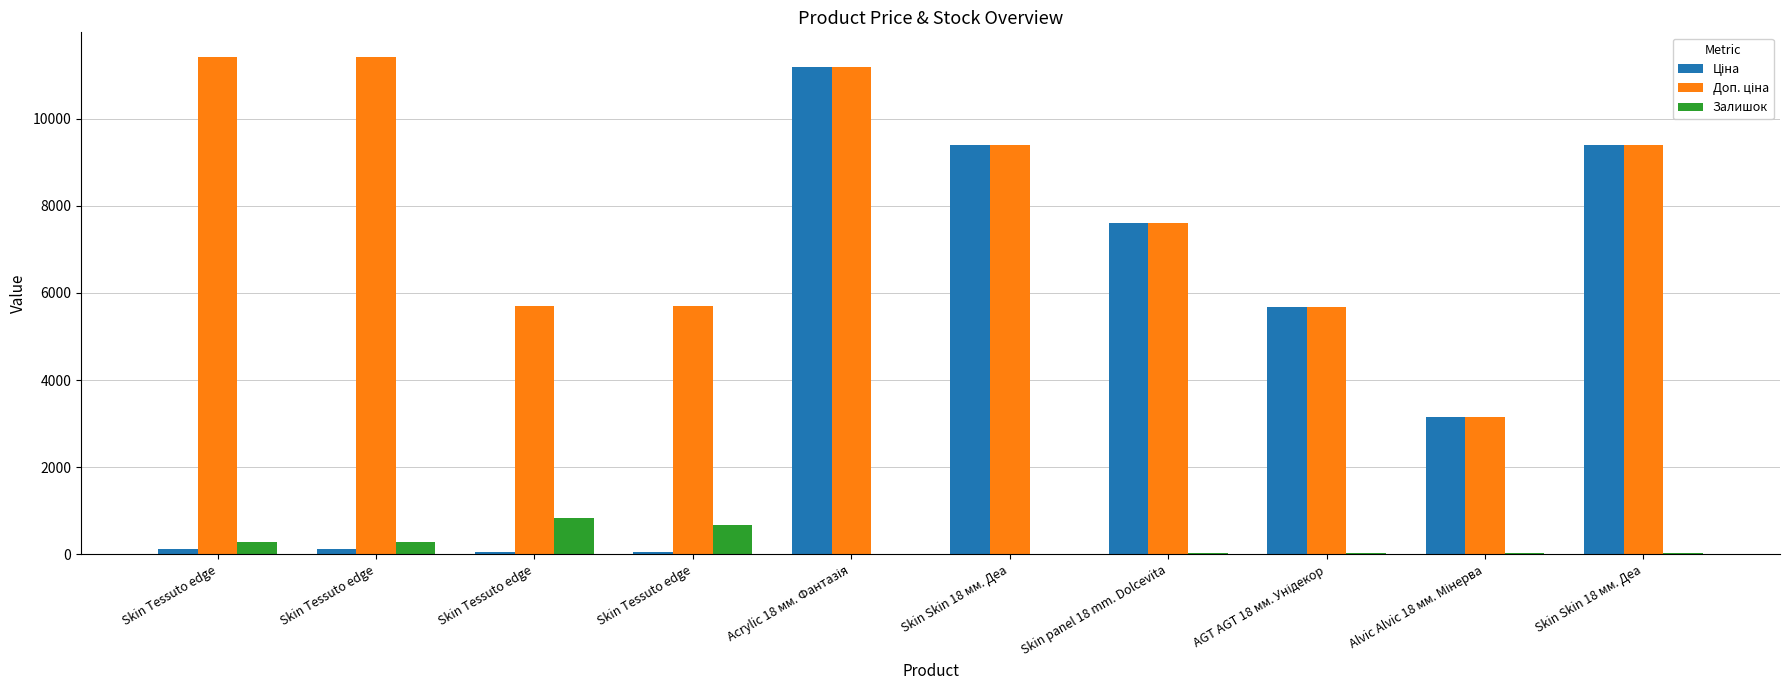

What is the difference between the maximum and minimum values in the Доп. ціна series?

8252.0